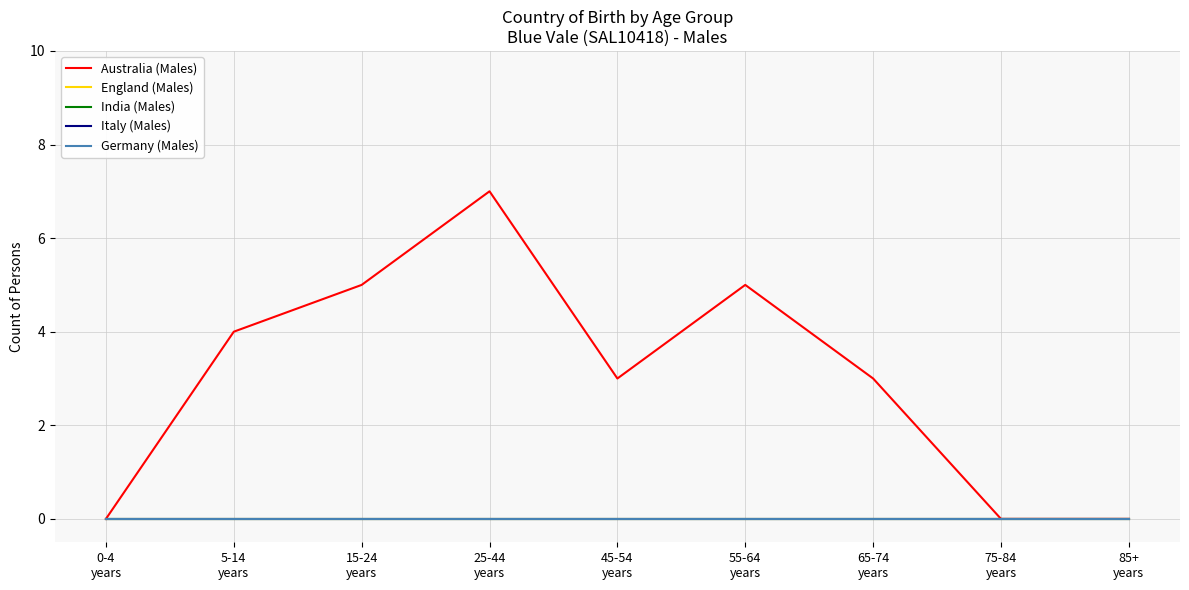

At which category does the chart reach its peak across all series?

25-44
years